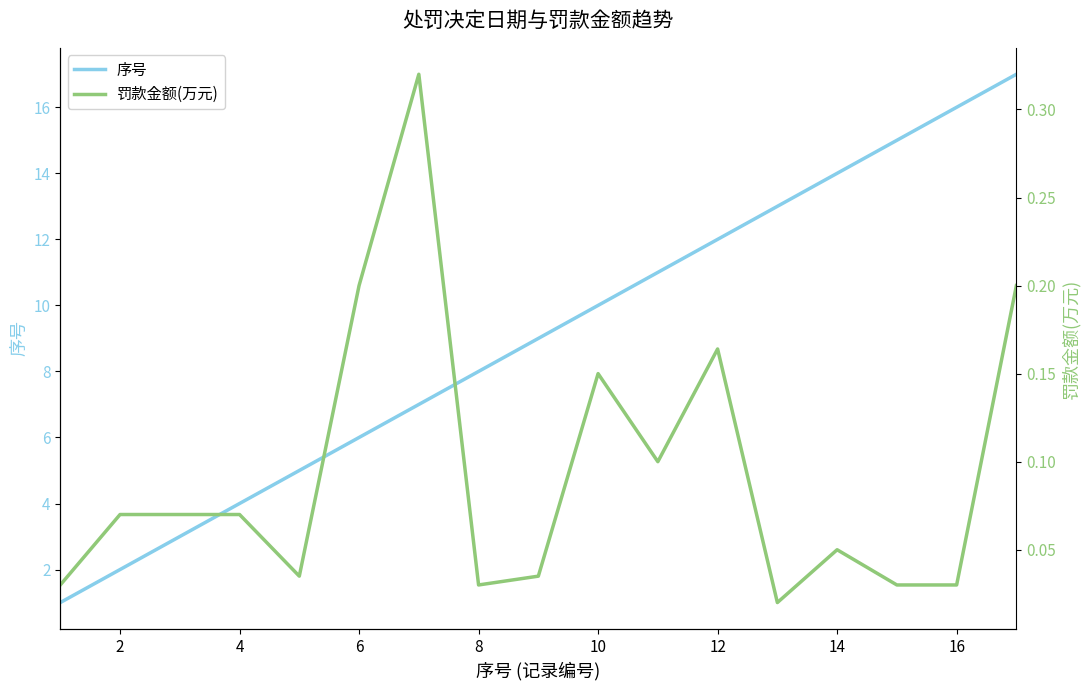

What is the highest value of the 序号 series?

17